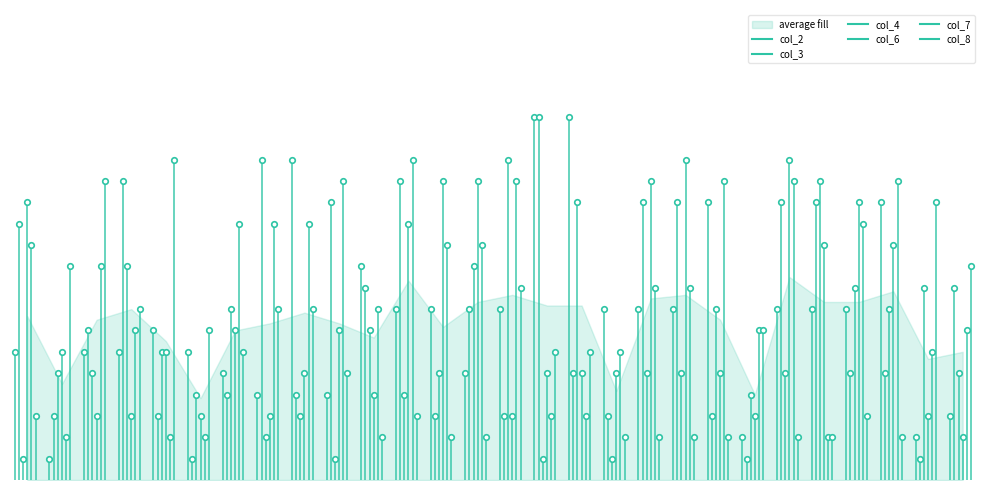

What is the lowest value of the col_2 series?

1